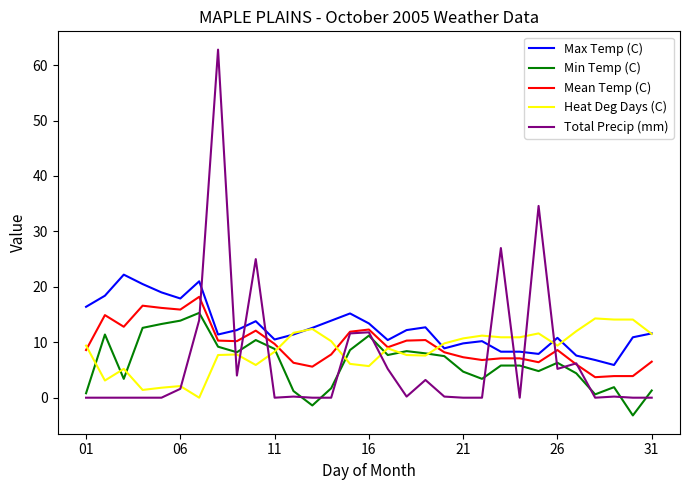

Which series has the largest total across all categories?

Max Temp (C)